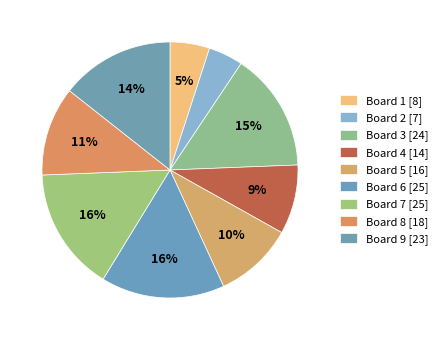

To the nearest percent, what is the difference between the Board 8 and Board 1 slice percentages?

6%